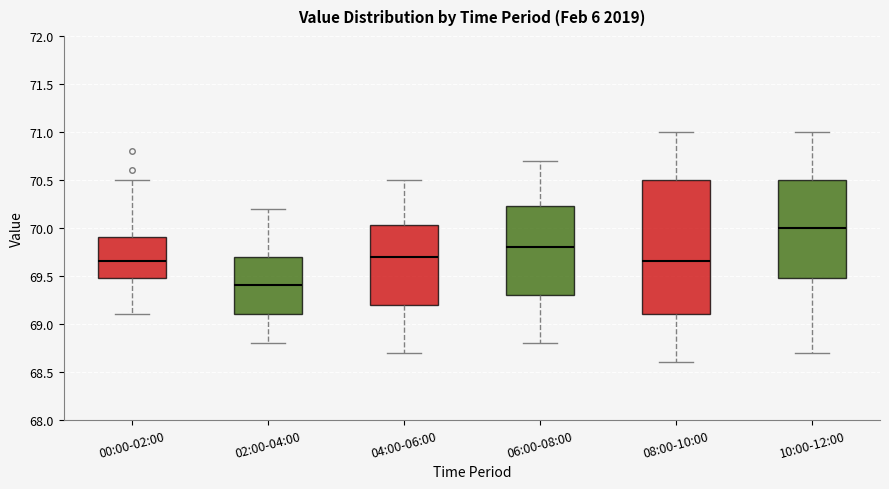

Comparing the boxes themselves (not the whiskers), which one is the tallest?

08:00-10:00